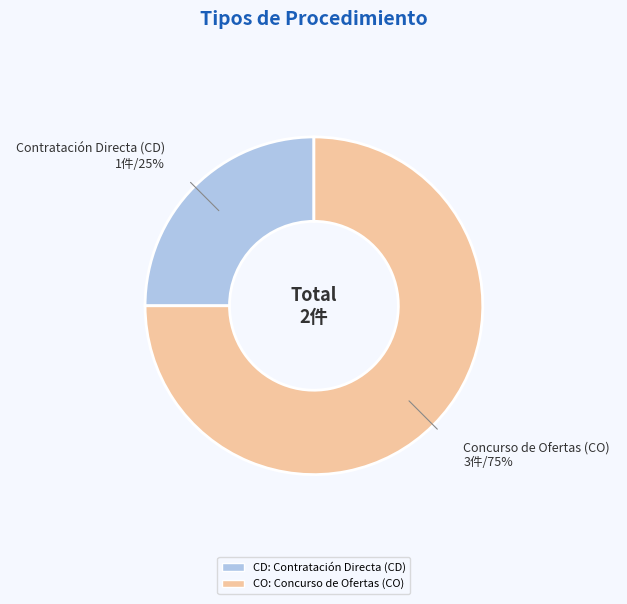

Does any single category account for the majority?

Yes